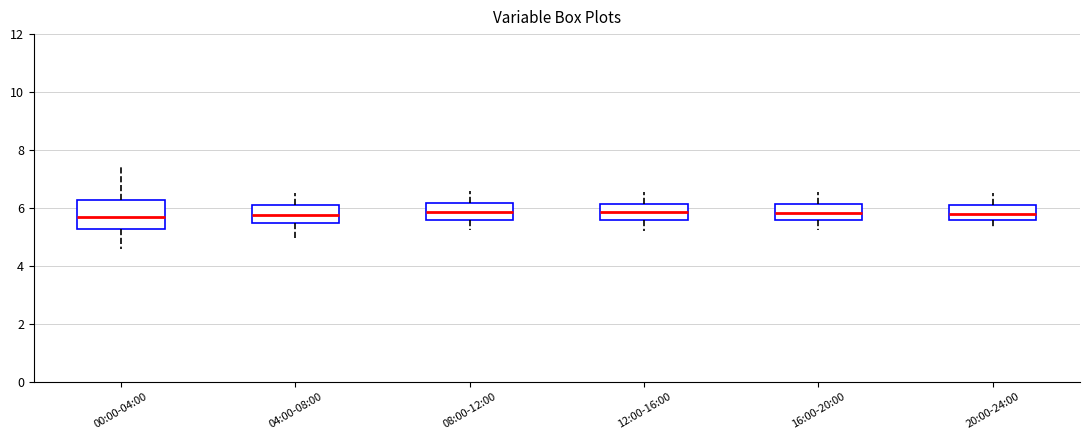

Reading left to right, read every box against the y-axis: the position of its median line, the range the box covers, and the ends of its whiskers. The values are not printed on the chart, so give them approximately, as read against the axis.

00:00-04:00: median 5.6, box 5.2 to 6.2, whiskers 4.6 to 7.4
04:00-08:00: median 5.8, box 5.4 to 6.2, whiskers 5.0 to 6.6
08:00-12:00: median 5.8, box 5.6 to 6.2, whiskers 5.2 to 6.6
12:00-16:00: median 5.8, box 5.6 to 6.2, whiskers 5.2 to 6.6
16:00-20:00: median 5.8, box 5.6 to 6.2, whiskers 5.2 to 6.6
20:00-24:00: median 5.8, box 5.6 to 6.2, whiskers 5.4 to 6.6